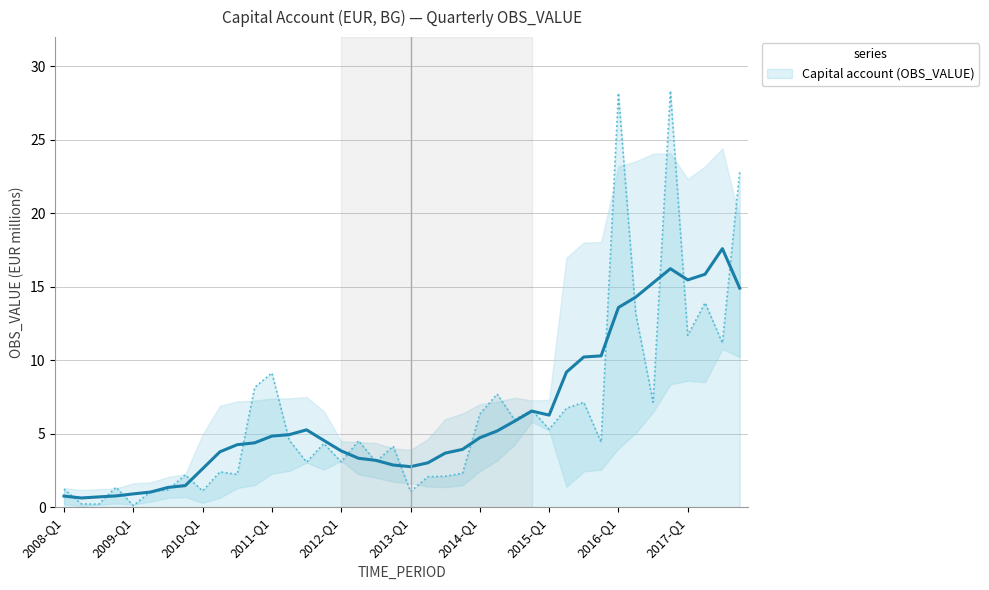

Count the number of data series in this chart.

1